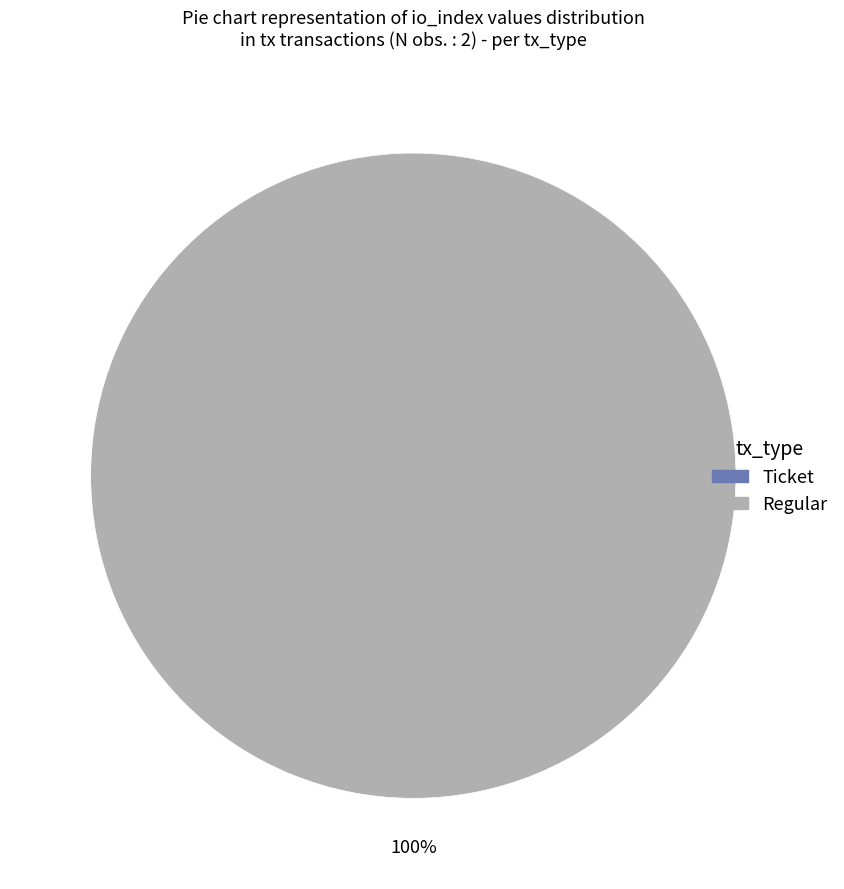

What is the majority slice?

Regular